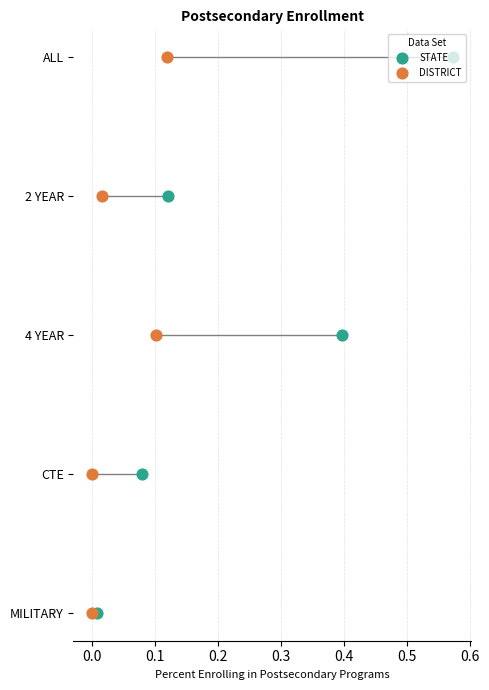

Which series reaches the minimum Y coordinate?

STATE